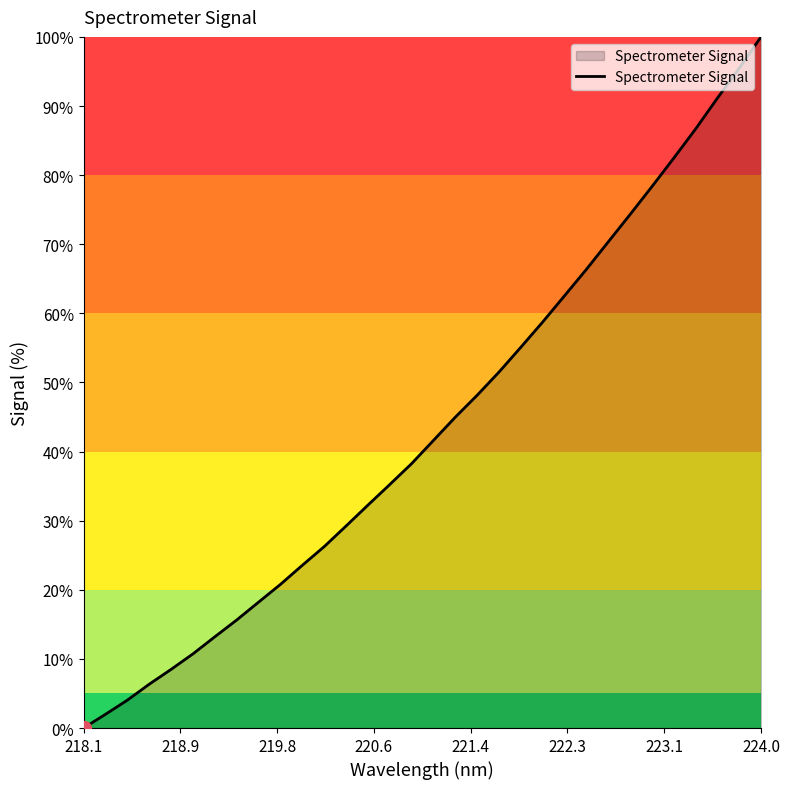

What is the greatest value displayed?

100.0